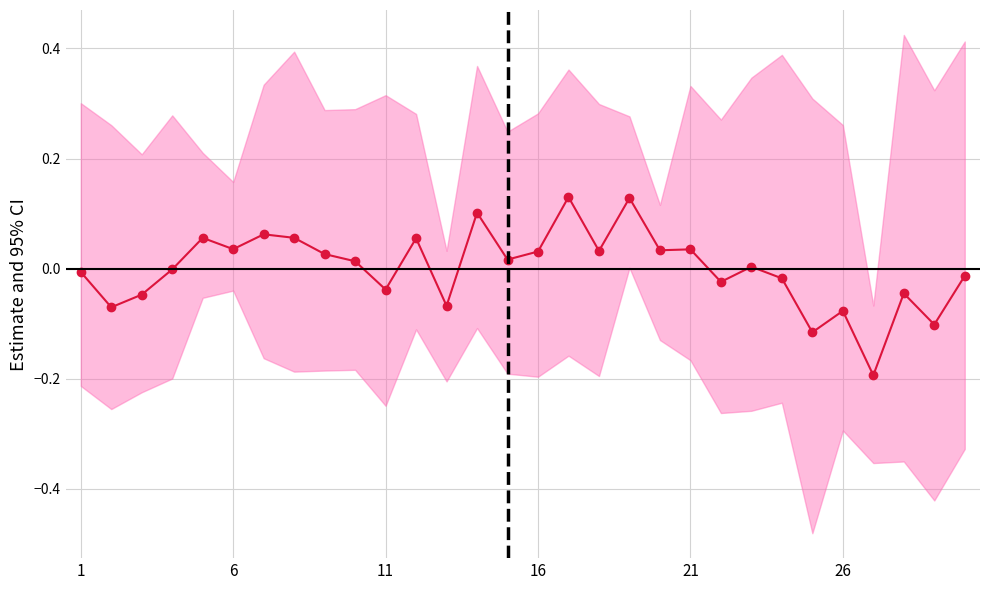

What is the difference between the second highest and minimum values?

0.3